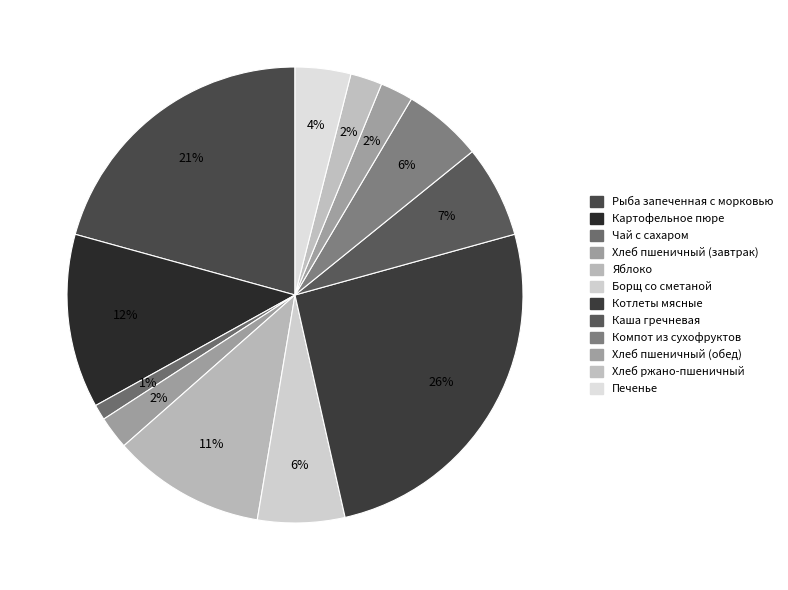

What portion of the pie excludes Борщ со сметаной?

93.8%